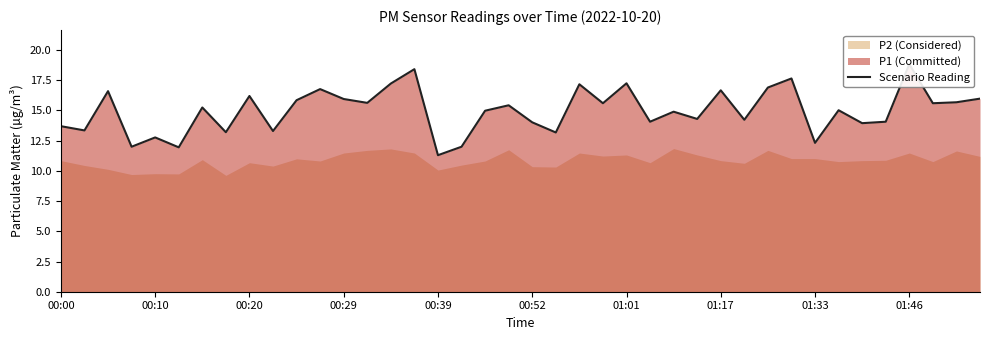

Reading right to left, extract all data points from this chart.

16.0	15.7	15.6	18.8	14.1	13.9	15.0	12.3	17.6	16.9	14.2	16.7	14.3	14.9	14.1	17.2	15.6	17.2	13.2	14.0	15.4	15.0	12.0	11.3	18.4	17.2	15.6	15.9	16.8	15.8	13.3	16.2	13.2	15.2	11.9	12.8	12.0	16.6	13.3	13.7